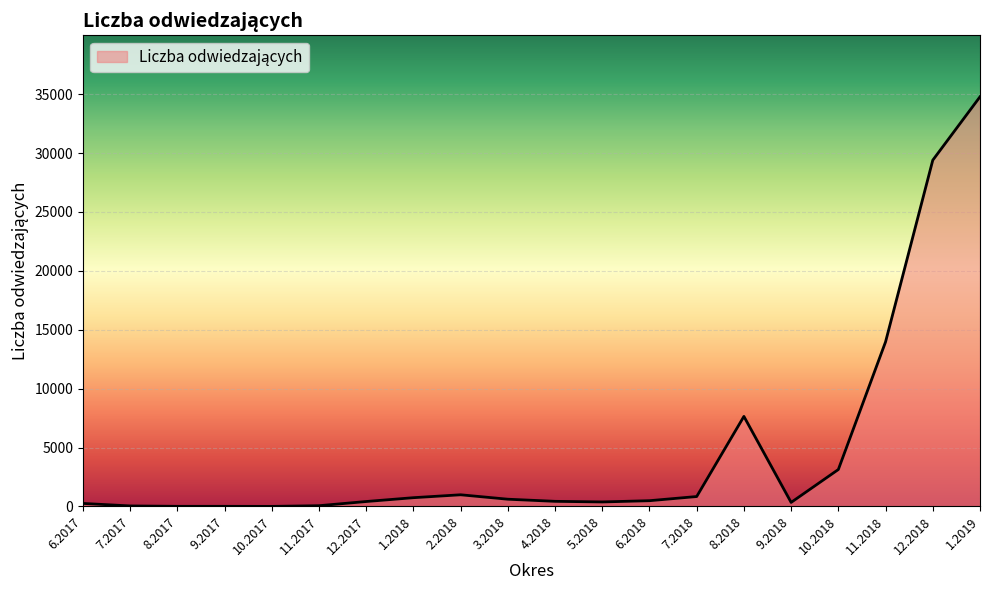

What is the difference between the maximum and minimum values?

34776